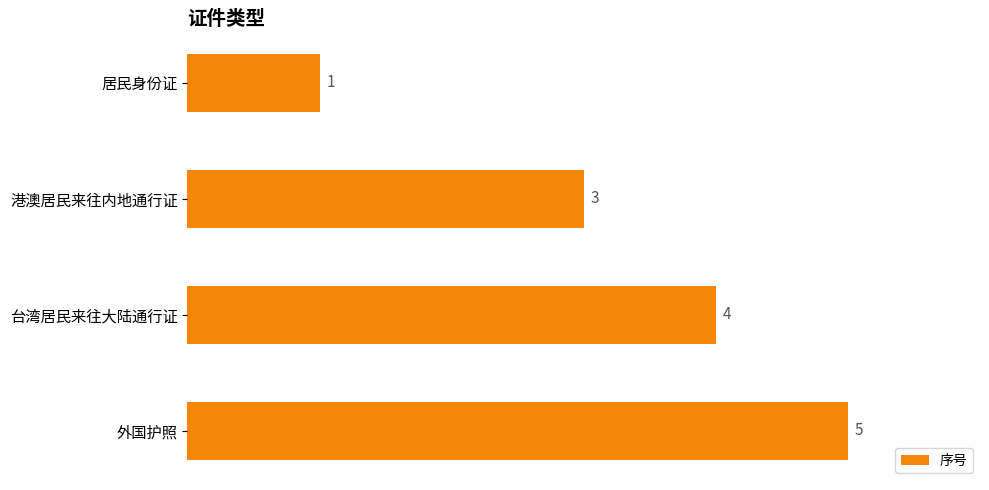

List the labels in order of value, smallest first.

居民身份证, 港澳居民来往内地通行证, 台湾居民来往大陆通行证, 外国护照